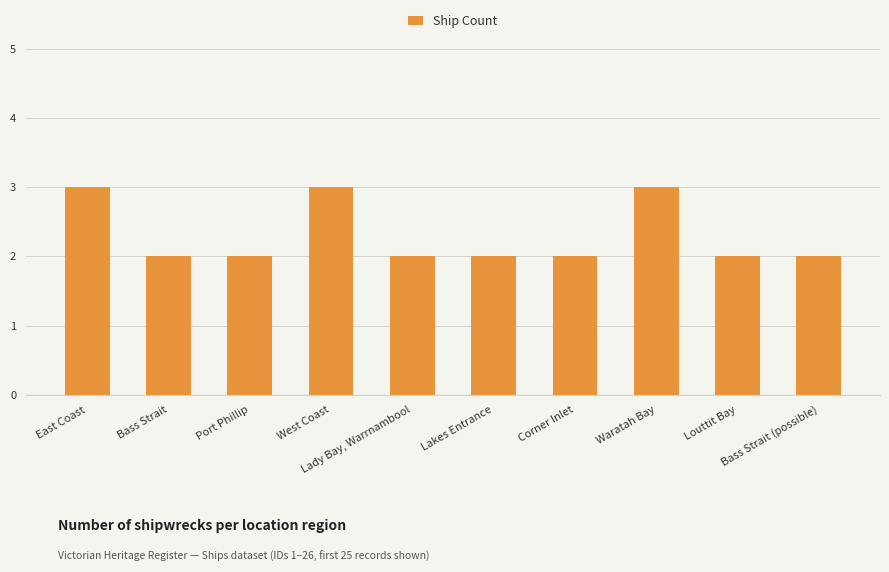

What is the maximum value shown in the chart?

3